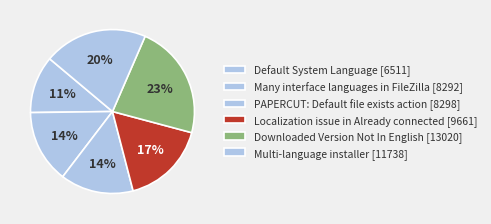

How many slices are in this pie chart?

6